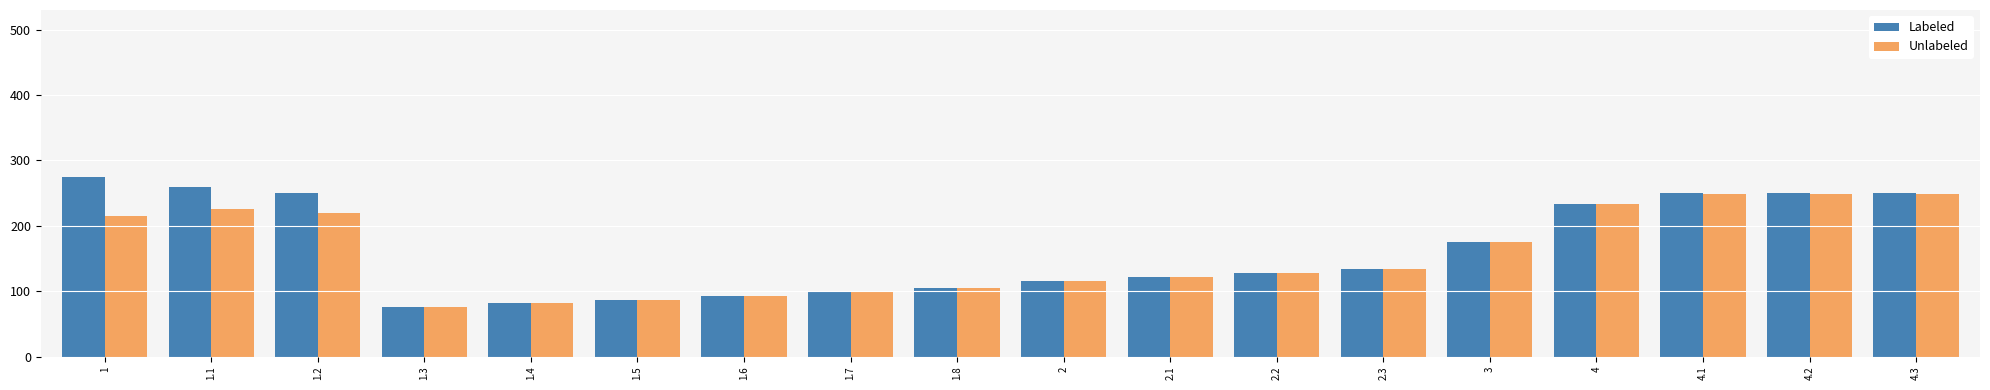

What is the difference between the maximum and second lowest values in the Labeled series?

193.6